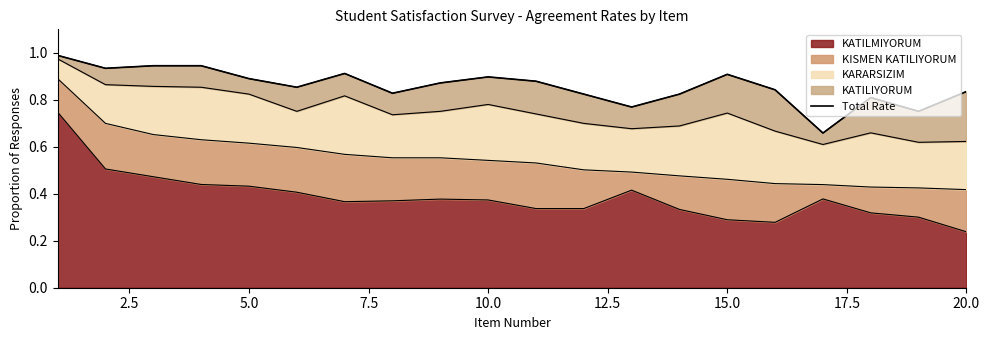

True or false: KATILMIYORUM has a value of 0.4 at 15.0.

False